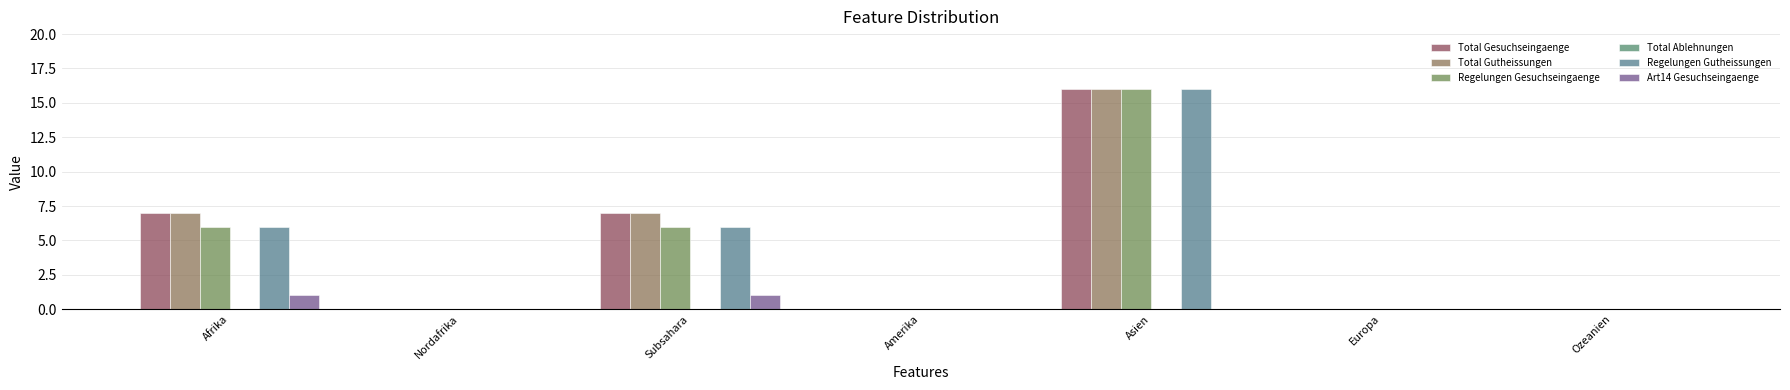

Is the value of Regelungen Gutheissungen at Ozeanien greater than the value of Total Gutheissungen at Subsahara?

No